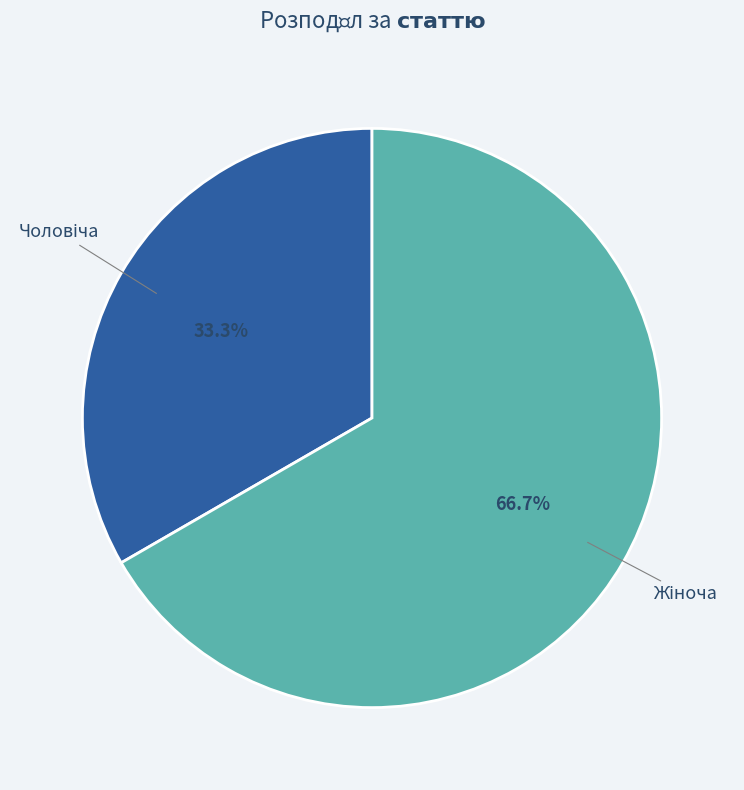

Is there a majority slice in this chart?

Yes